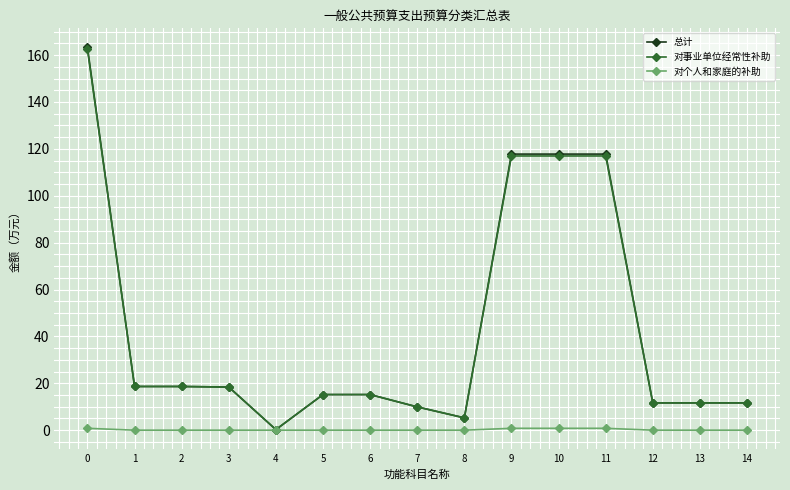

Which series has the largest range (max minus min)?

总计